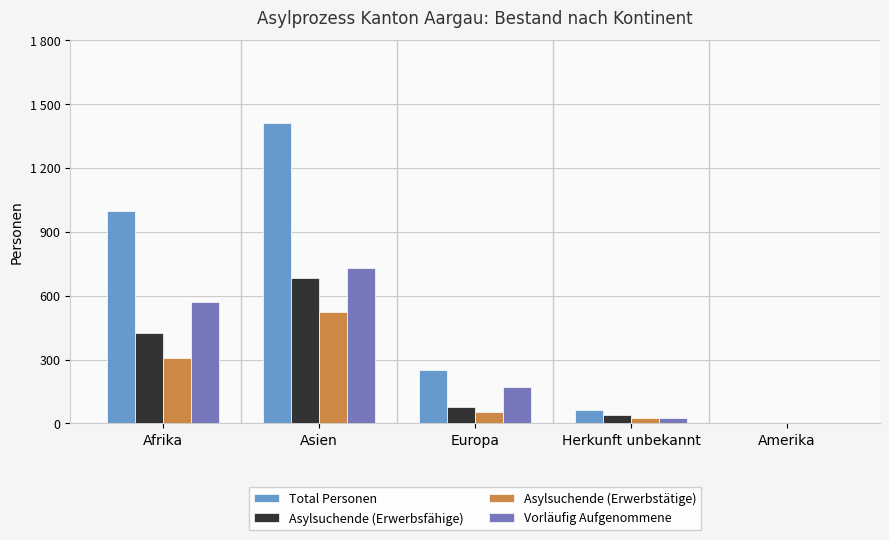

What are all the series names shown in the legend?

Total Personen, Asylsuchende (Erwerbsfähige), Asylsuchende (Erwerbstätige), Vorläufig Aufgenommene